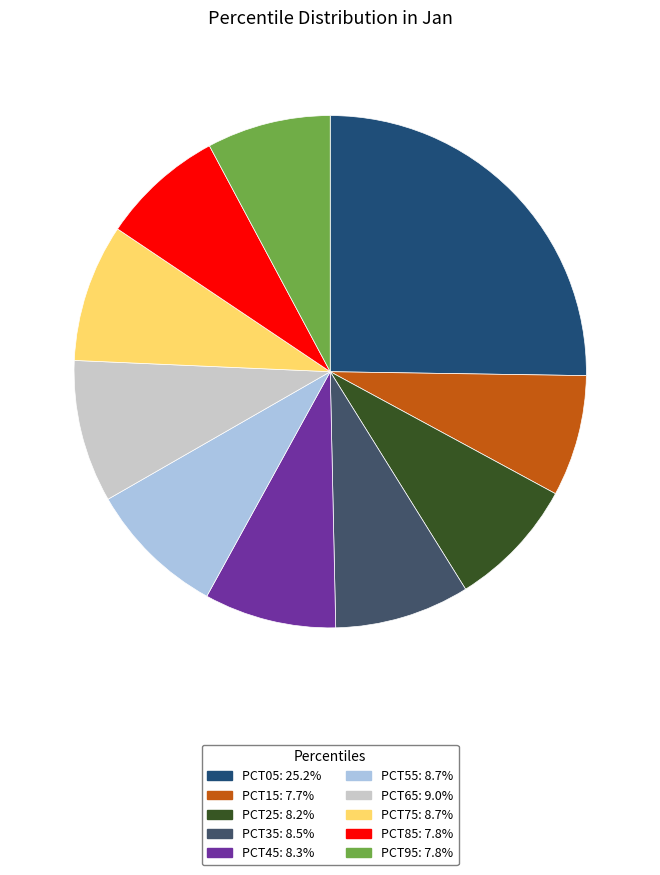

Does any single category account for the majority?

No